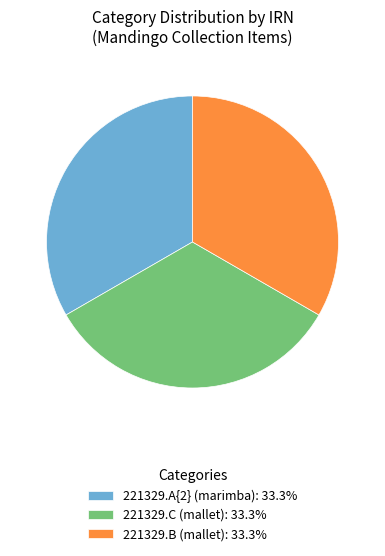

What is the ratio of the value at 221329.C (mallet): 33.3% to the value at 221329.B (mallet): 33.3%?

1.0